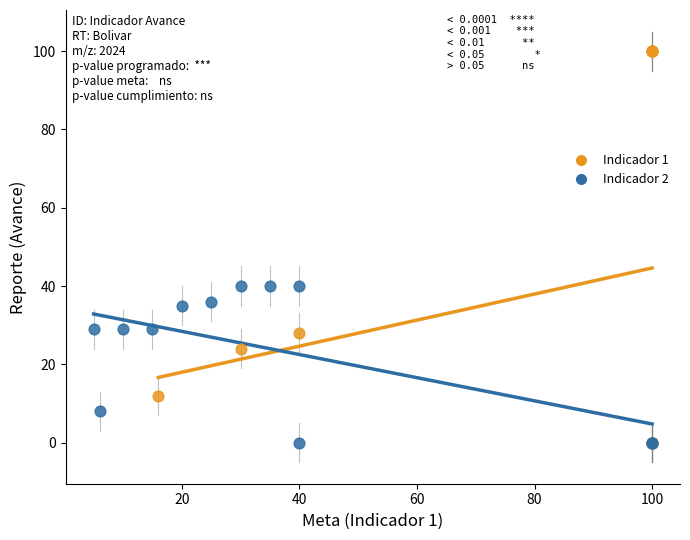

Which series contains the highest Y value?

Indicador 1